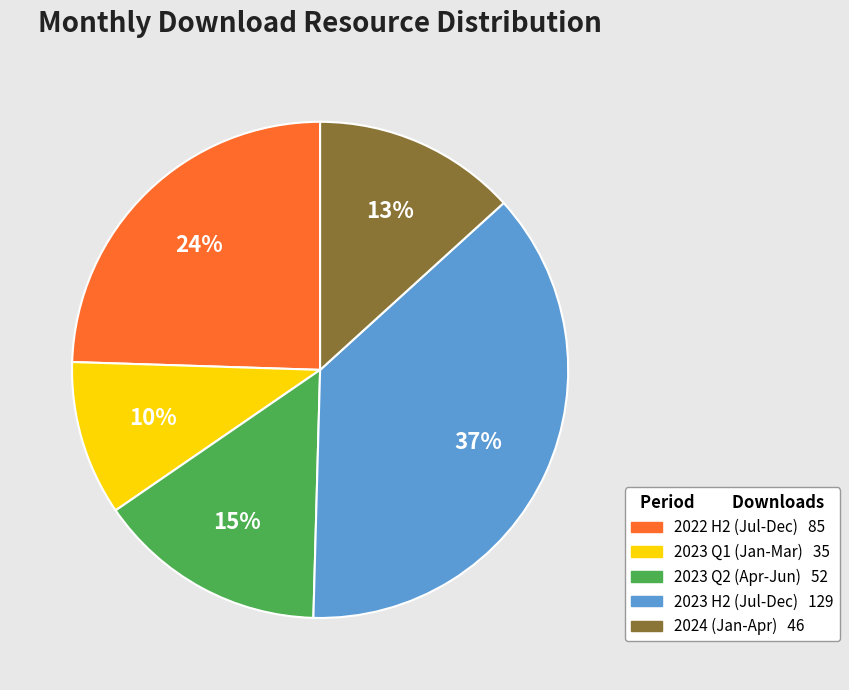

Is there a majority slice in this chart?

No